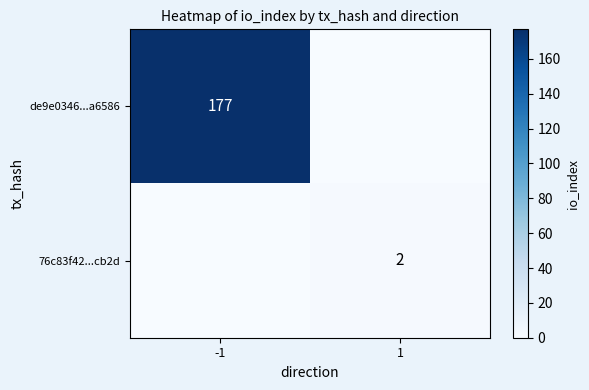

True or false: de9e0346...a6586 has a value of 86 at -1.

False